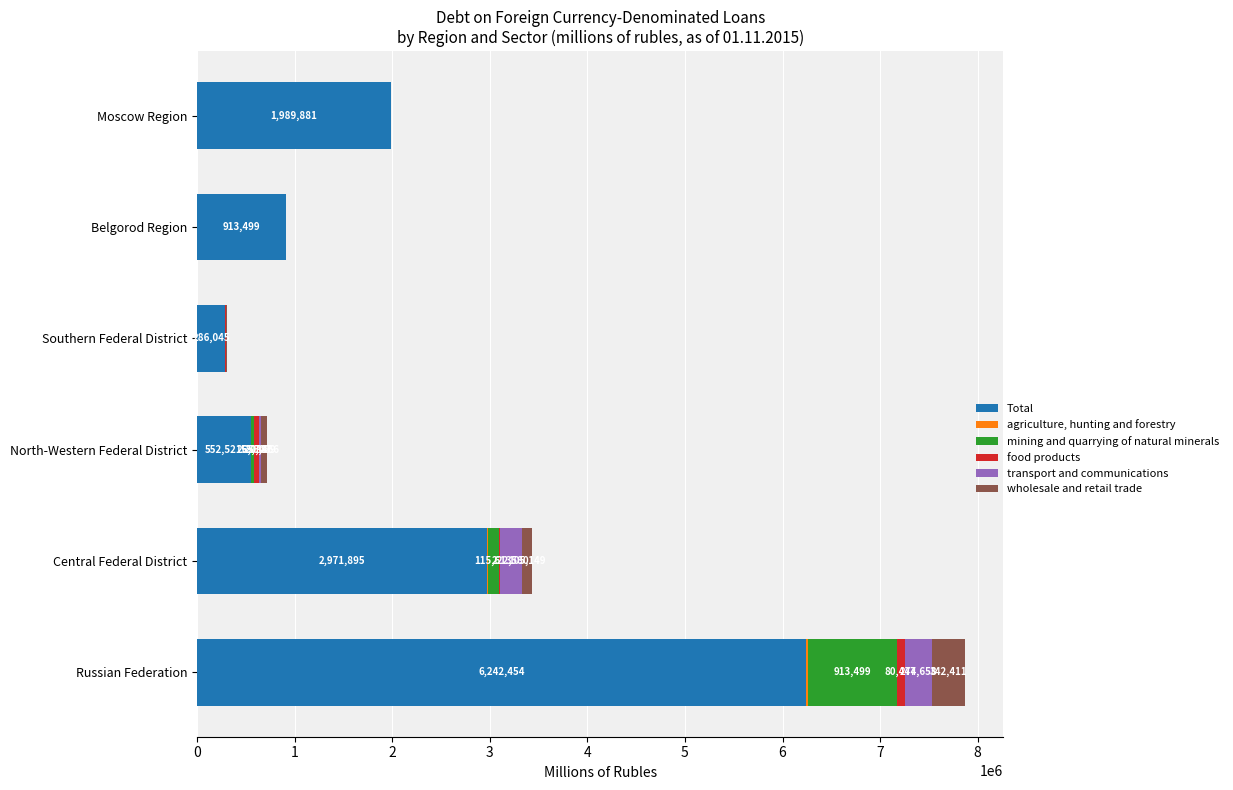

True or false: Total has a value of 417147 at Belgorod Region.

False